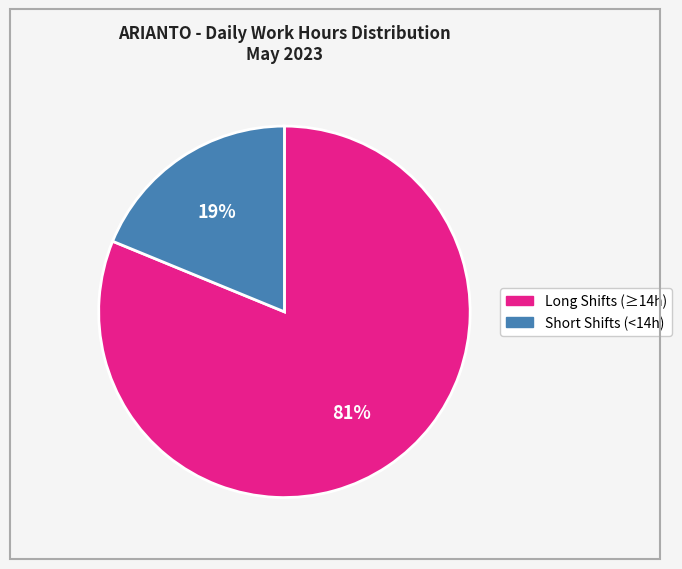

Is there a majority slice in this chart?

Yes